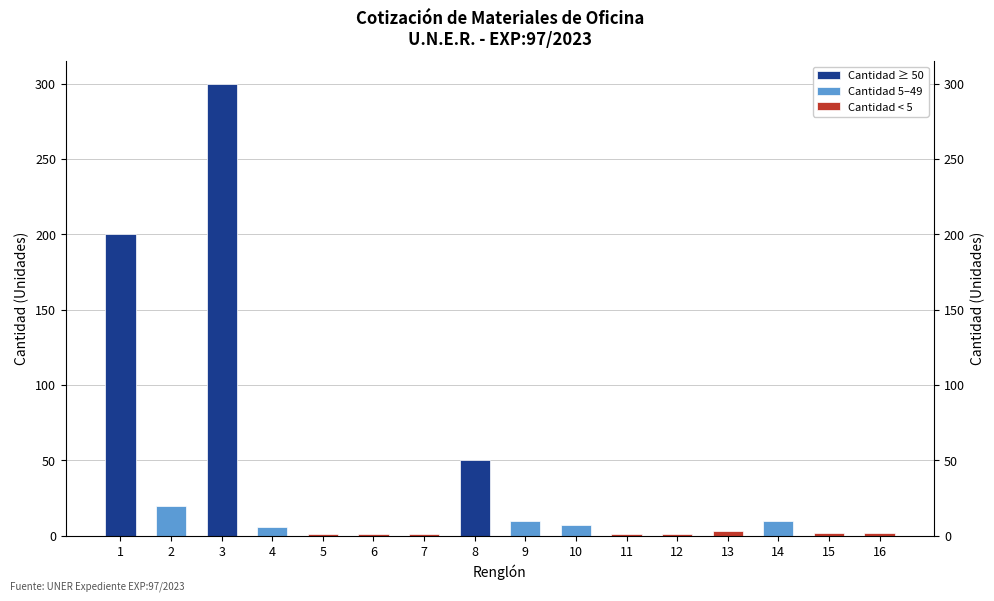

Is the value of Cantidad ≥ 50 at 14 greater than the value of Cantidad 5–49 at 9?

No